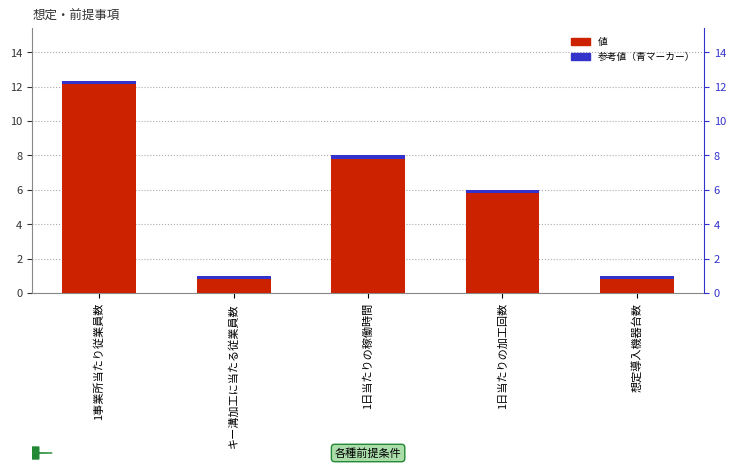

Reading left to right, extract all data points from this chart.

1事業所当たり従業員数=12.3	キー溝加工に当たる従業員数=1.0	1日当たりの稼働時間=8.0	1日当たりの加工回数=6.0	想定導入機器台数=1.0